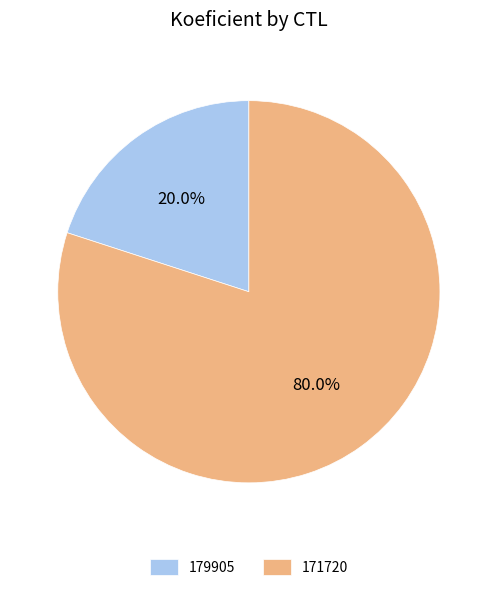

Does 171720 account for over 50% of the chart?

Yes